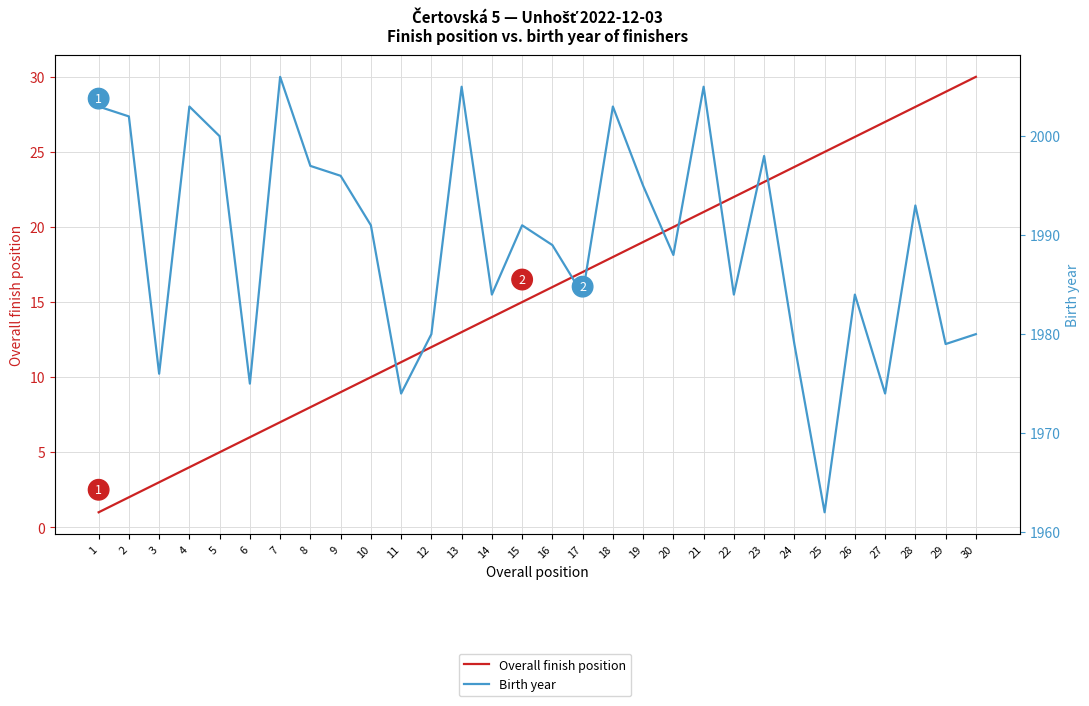

Which series has the widest spread of values?

Birth year